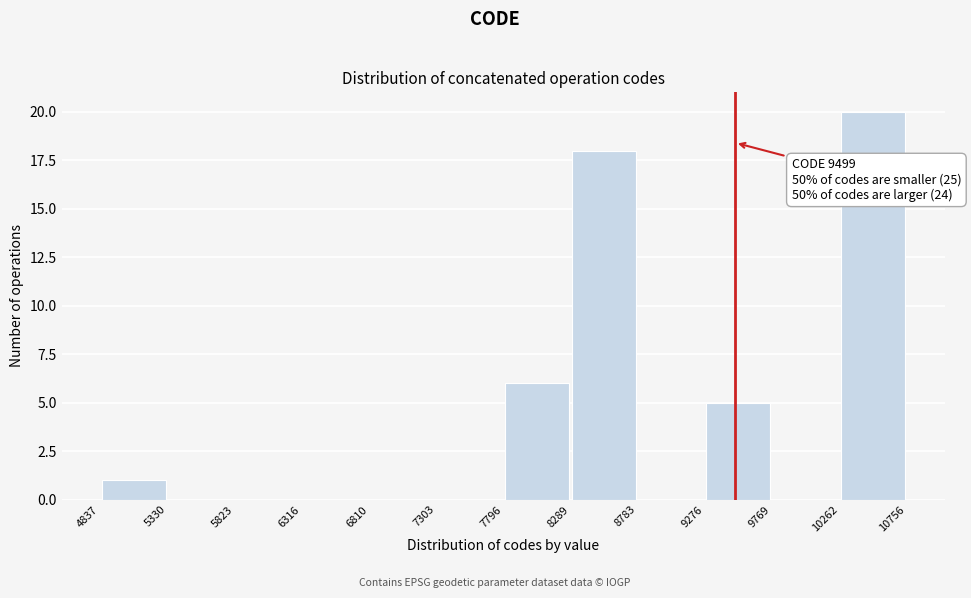

Over which range of the x-axis is the bar tallest?

10262 to 10756